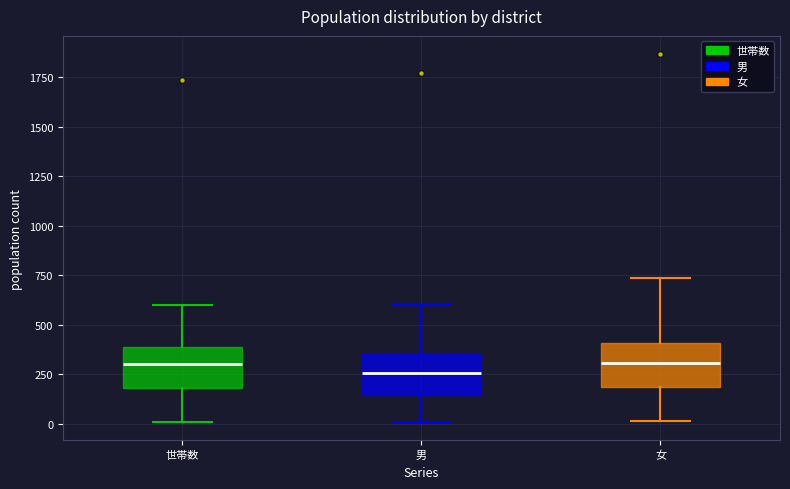

Reading left to right, read every box against the y-axis: the position of its median line, the range the box covers, and the ends of its whiskers. The values are not printed on the chart, so give them approximately, as read against the axis.

世帯数: median 300, box 200 to 400, whiskers 0 to 600
男: median 250, box 150 to 350, whiskers 0 to 600
女: median 300, box 200 to 400, whiskers 0 to 750